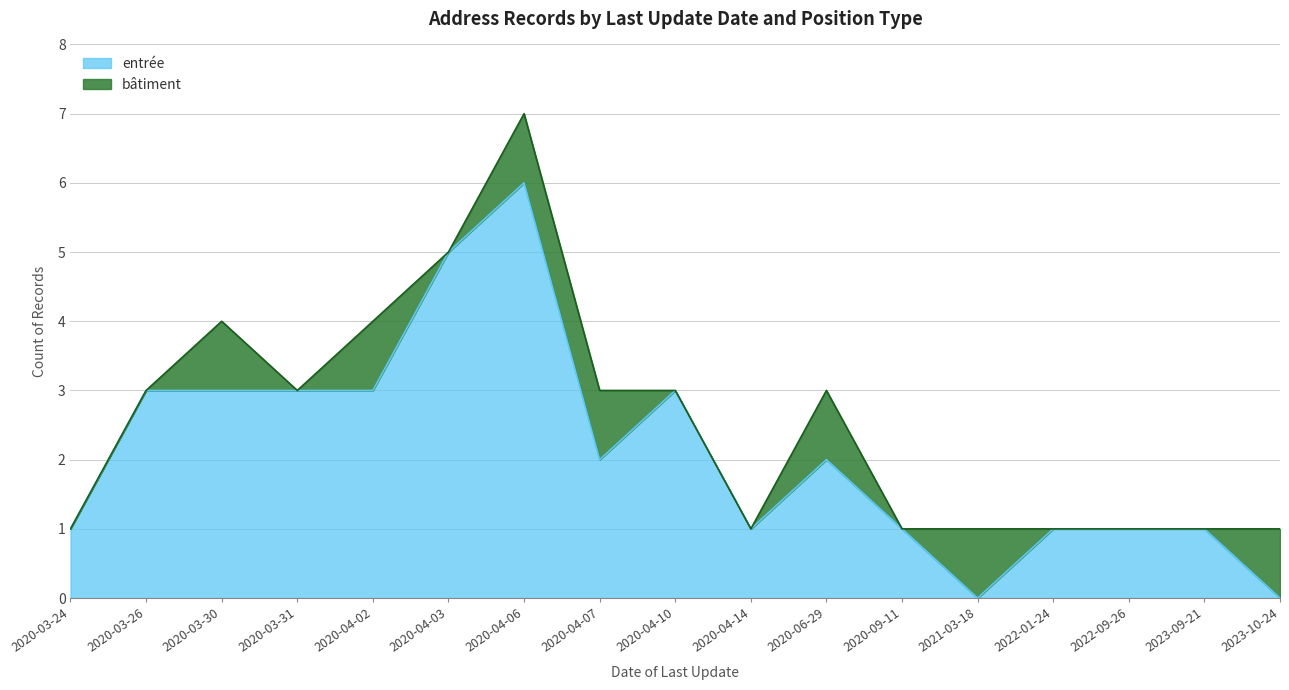

How many values are below 2?

8